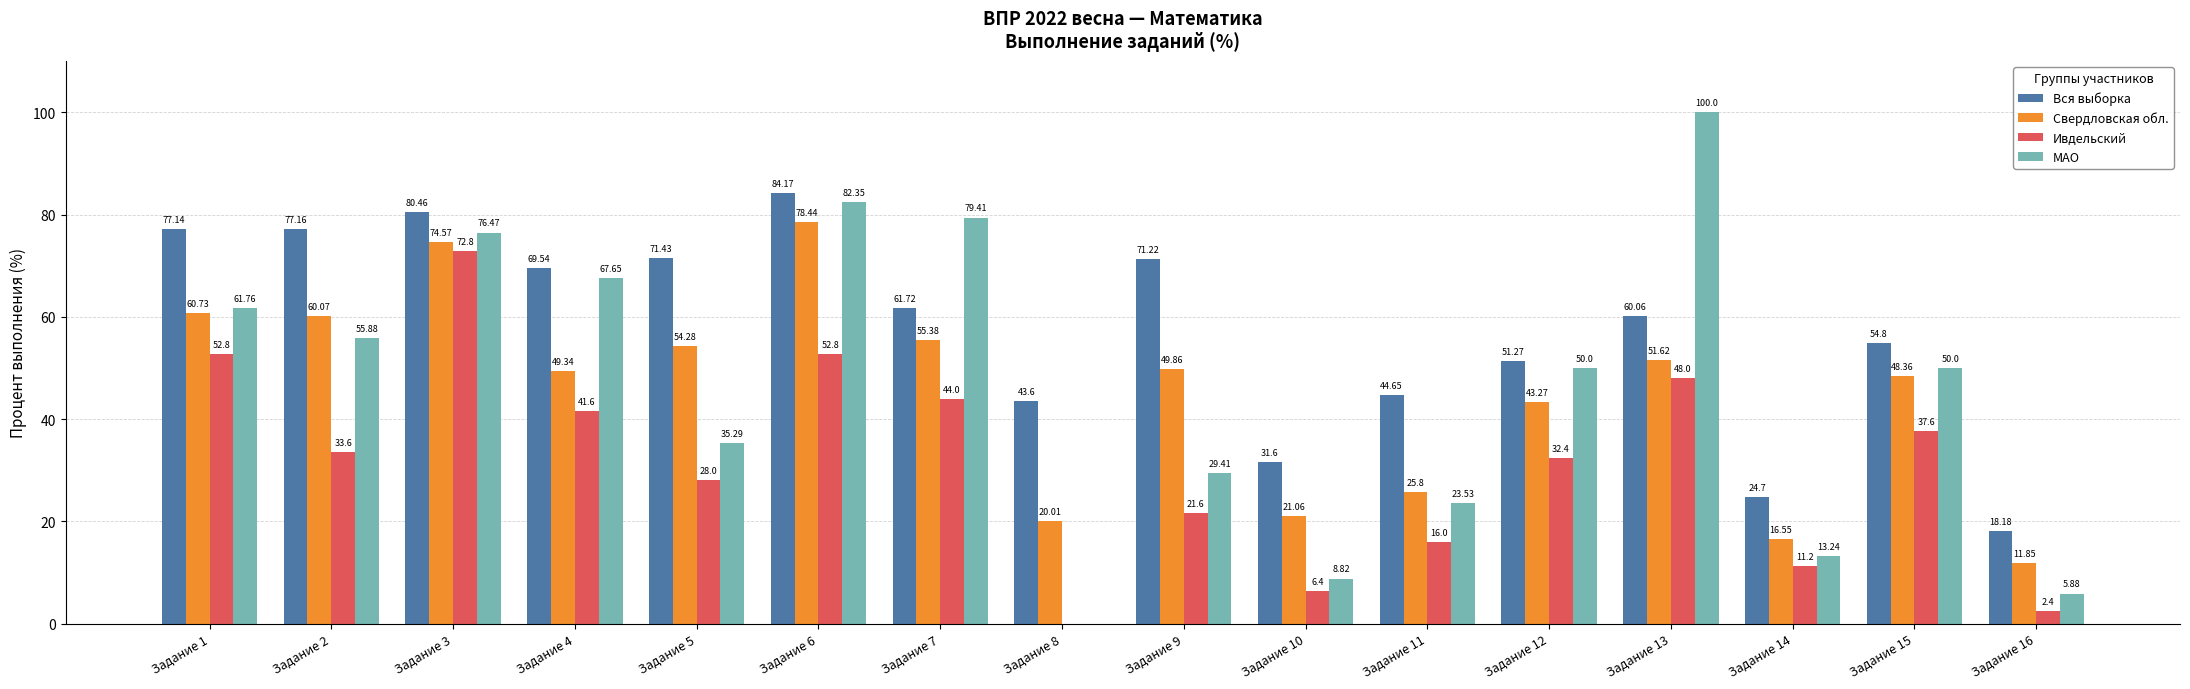

What is the sum of all Свердловская обл. values?

721.2